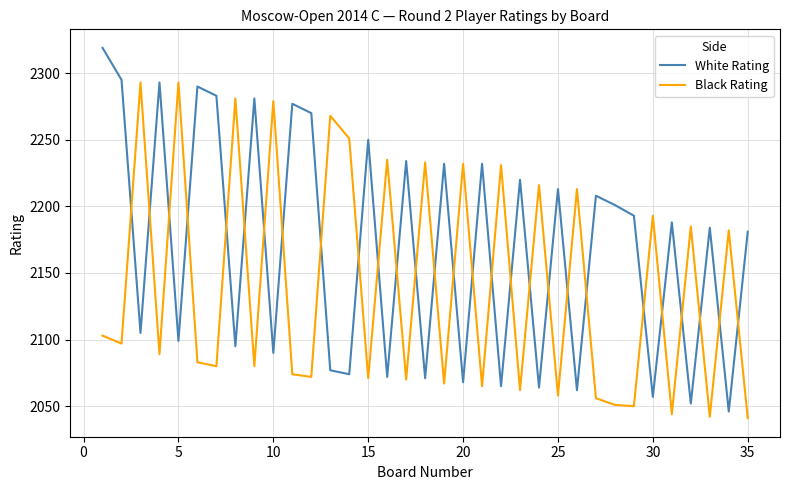

Does the chart display data point markers on the line(s)?

No